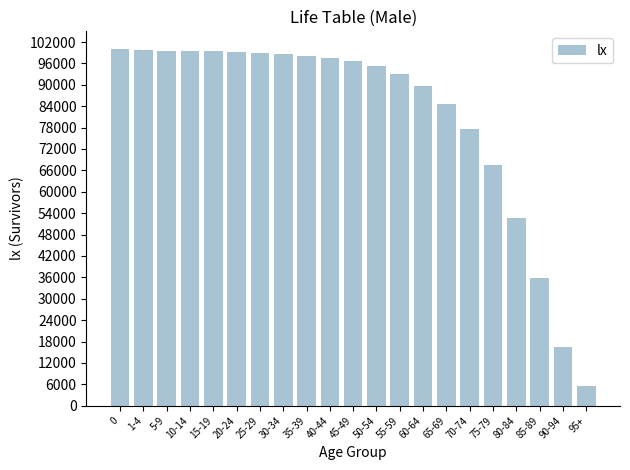

What is the difference between the maximum and minimum values?

94424